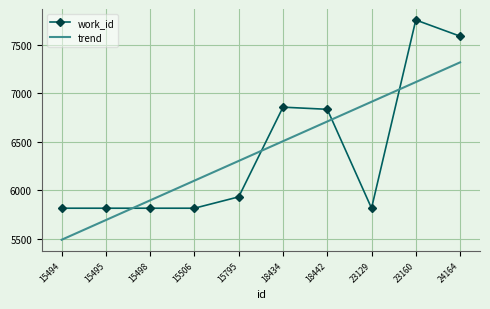

What is the greatest value displayed?

7754